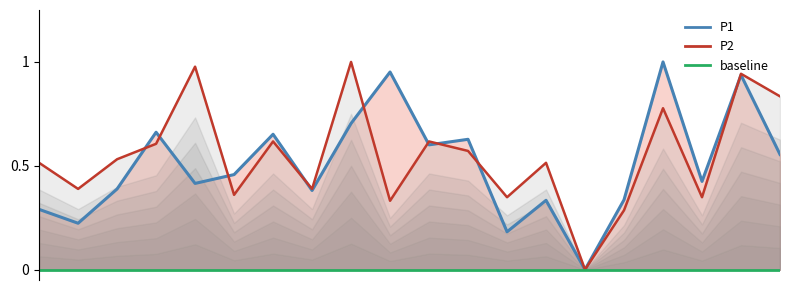

What is the value of the P1 point at the 20th from the left?

0.6